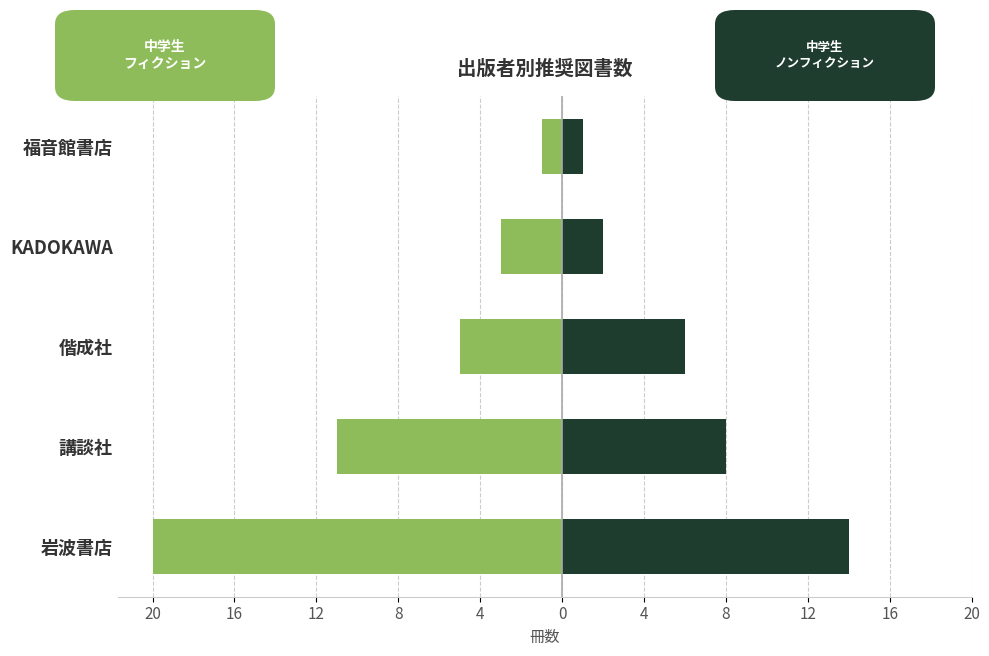

At how many categories does at least one series exceed 12?

1